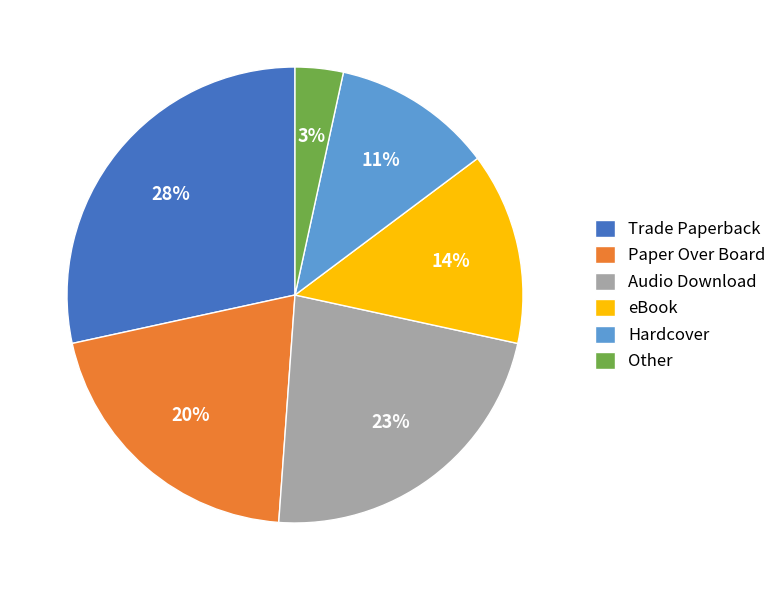

Rank the categories by value from highest to lowest.

Trade Paperback, Audio Download, Paper Over Board, eBook, Hardcover, Other